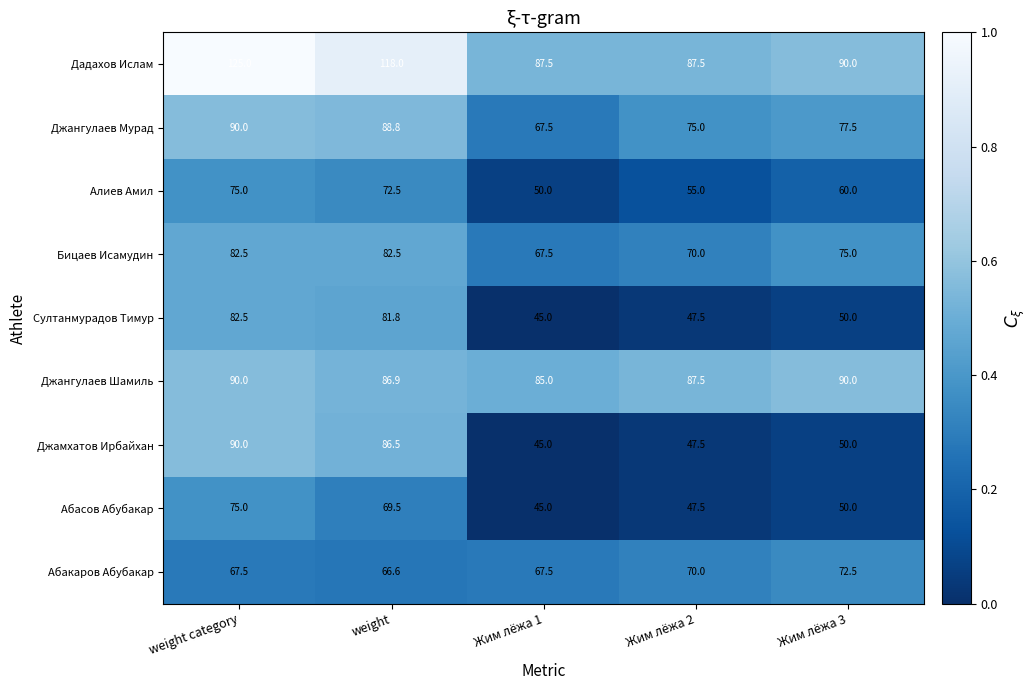

Count the number of data series in this chart.

9